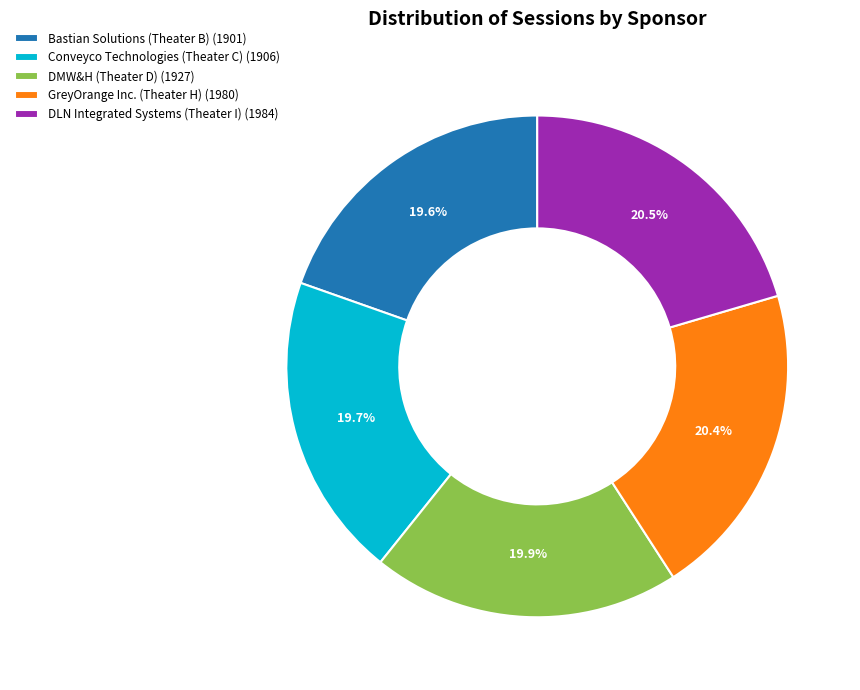

Is there a majority slice in this chart?

No